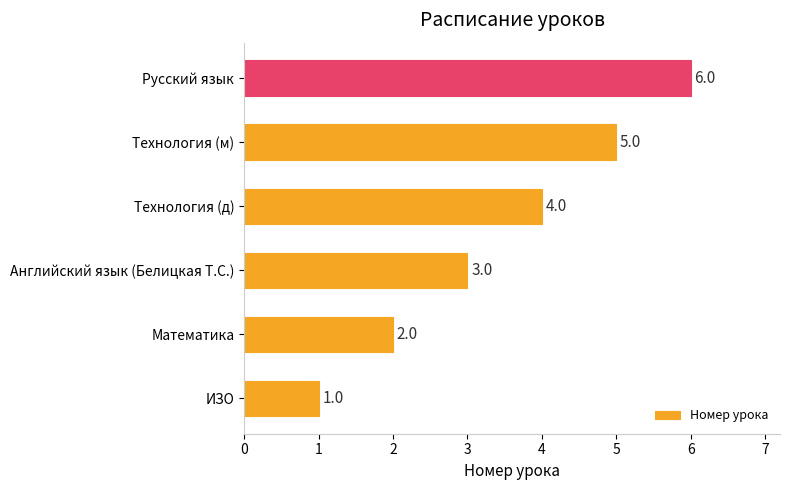

How many bars are there in total?

6